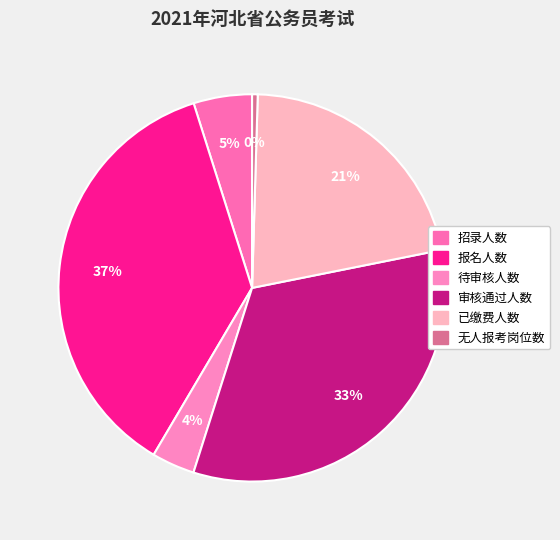

Count the number of slices in the pie.

6